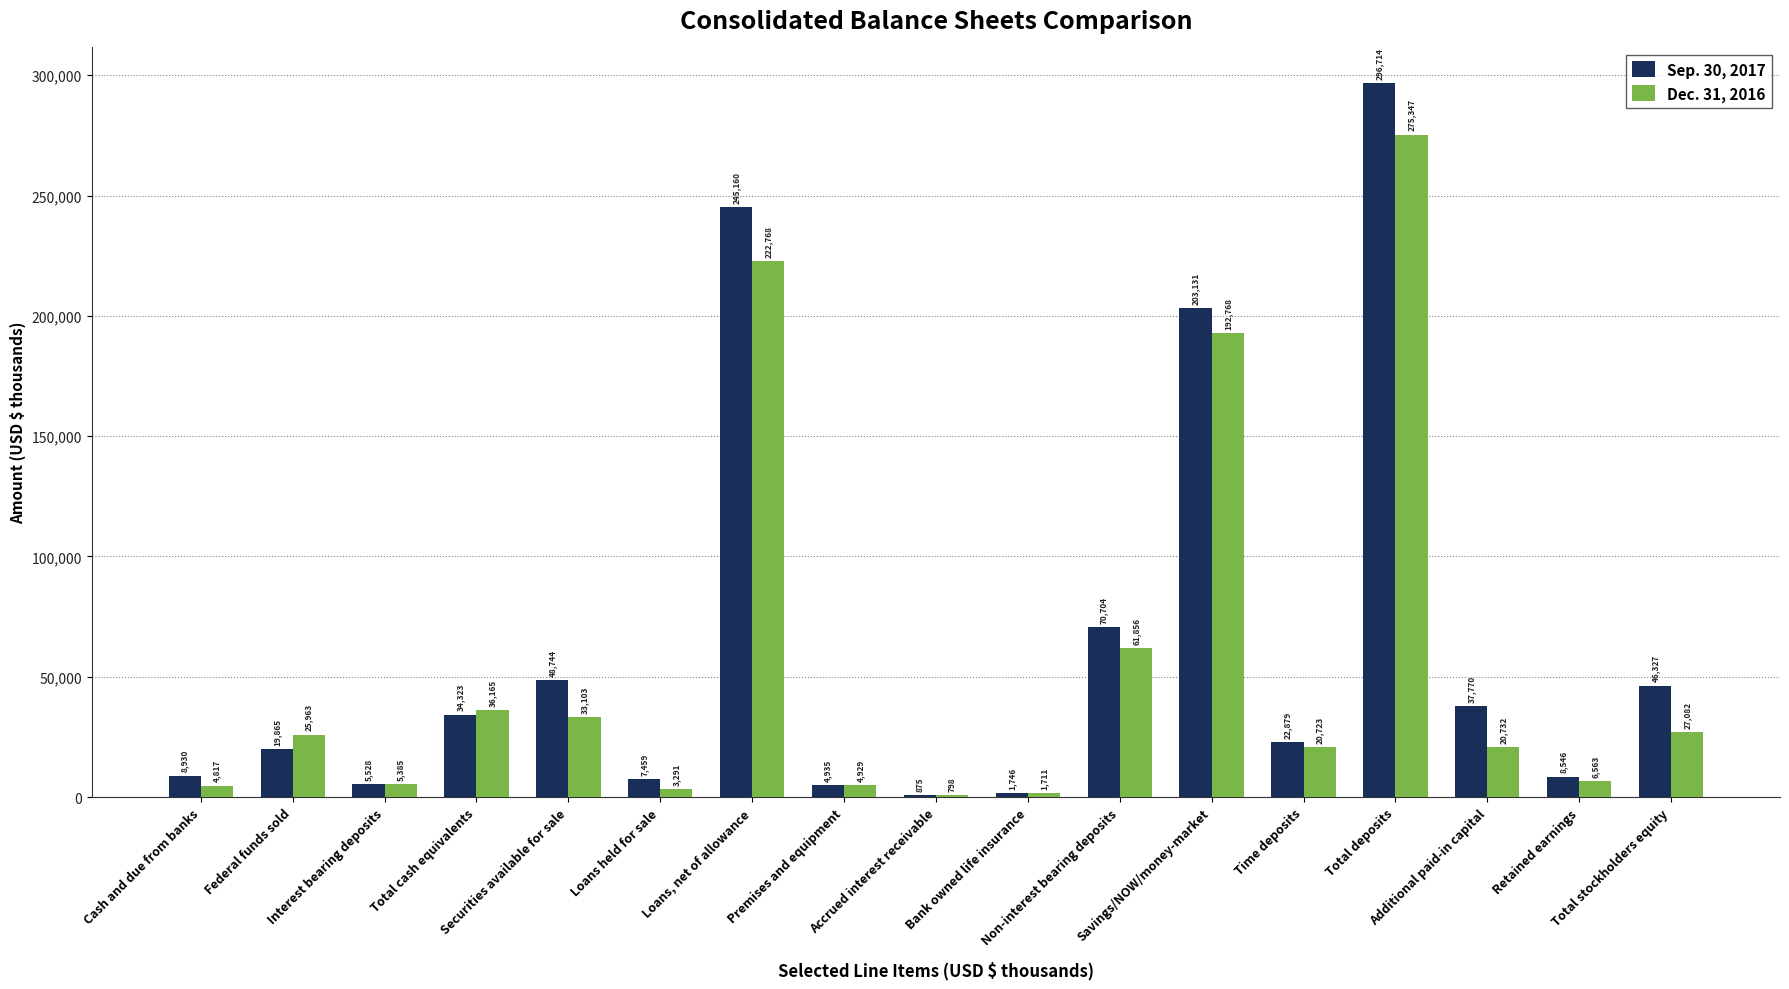

How many categories are shown in the chart?

17